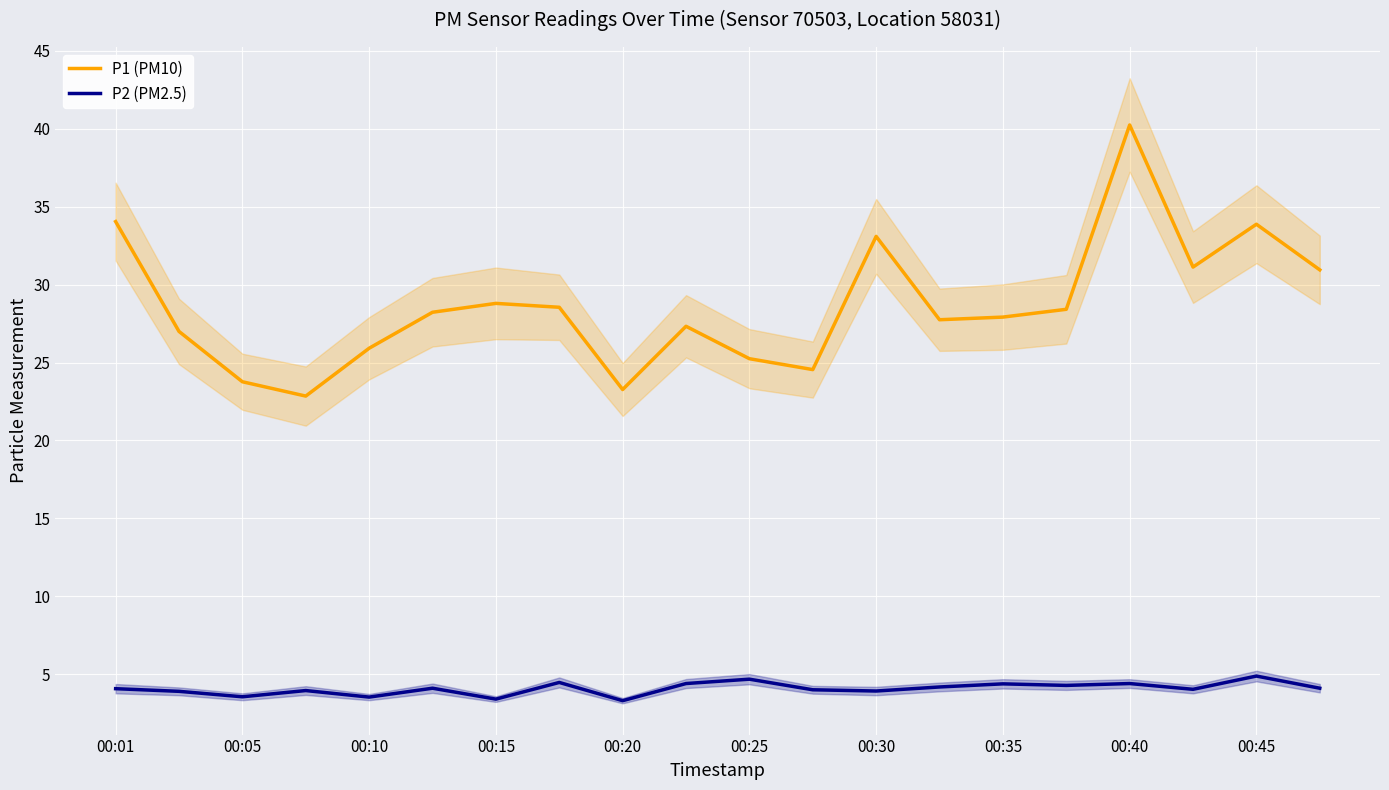

True or false: P2 (PM2.5) has a value of 1.7 at 00:10.

False